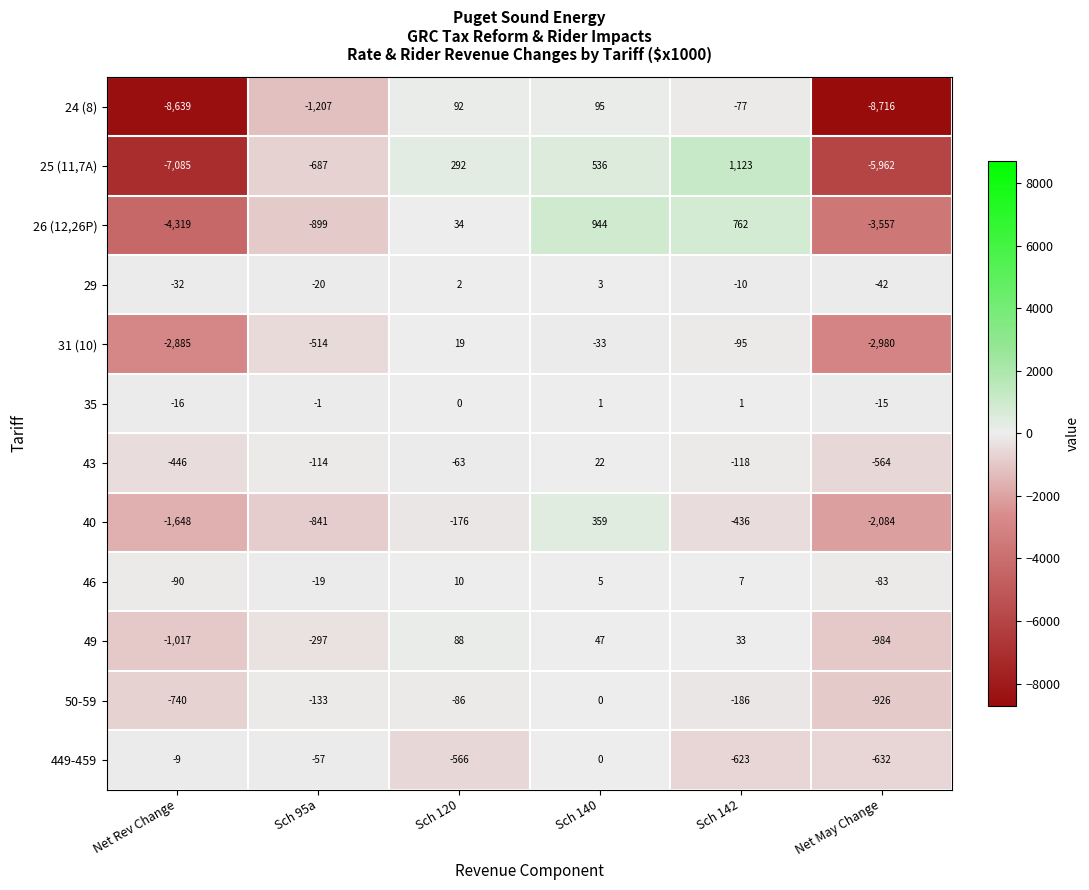

Is it true that 31 (10) equals -875 at Sch 95a?

False